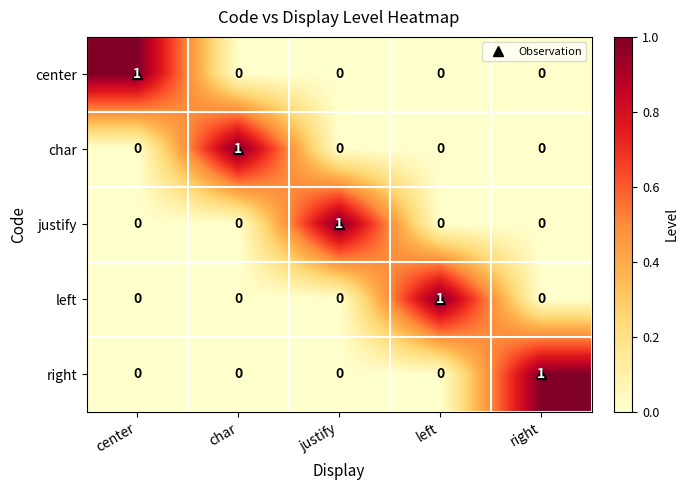

True or false: justify has a value of 2 at justify.

False